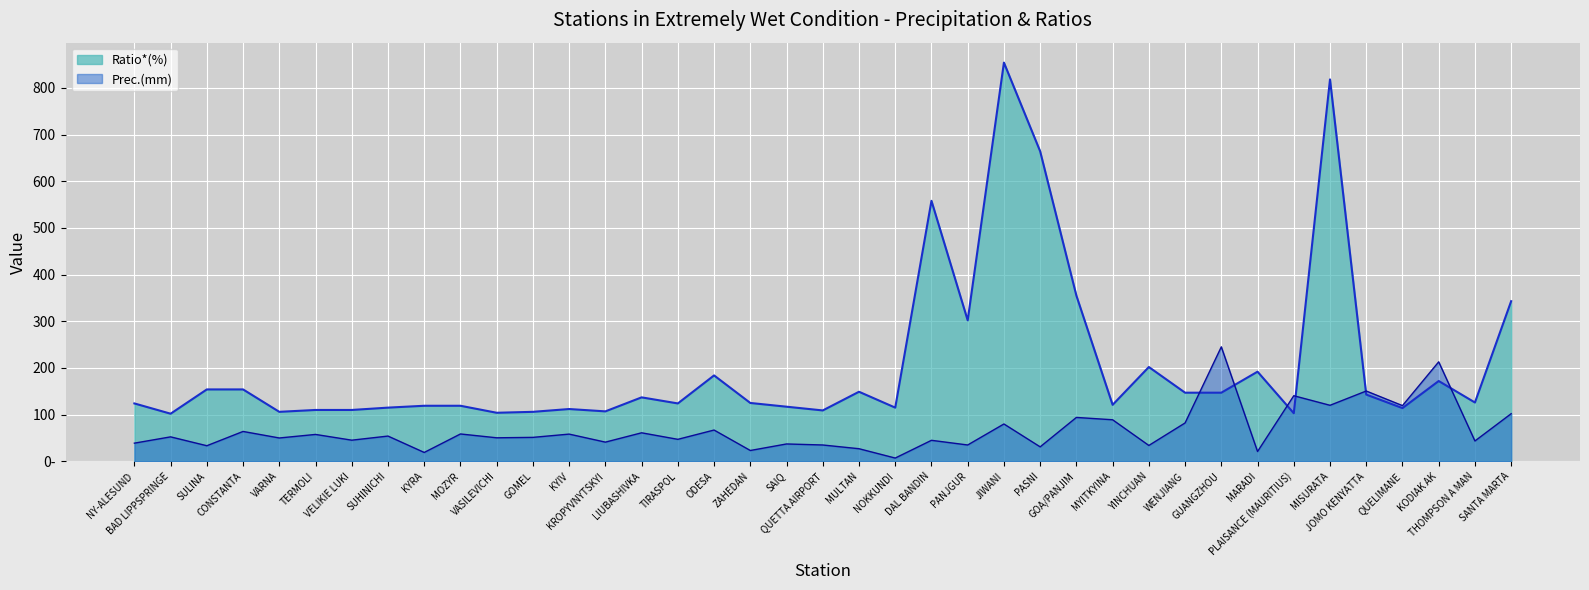

List the series in order of their overall mean, highest first.

Ratio*(%), Prec.(mm)